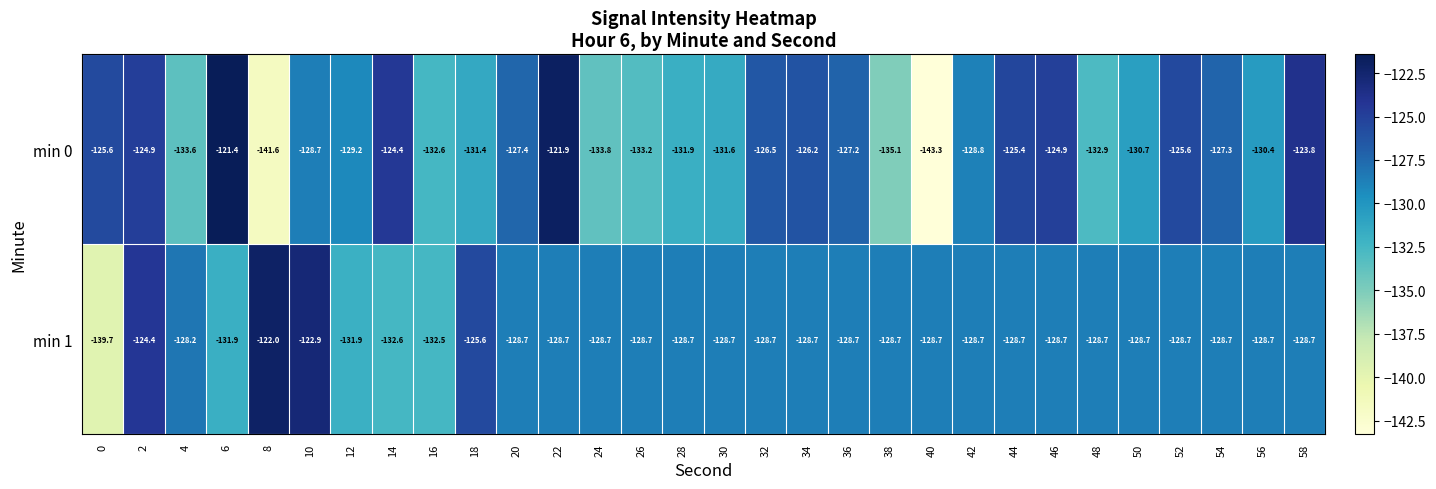

At 18, list the series in order from largest to smallest.

min 1, min 0